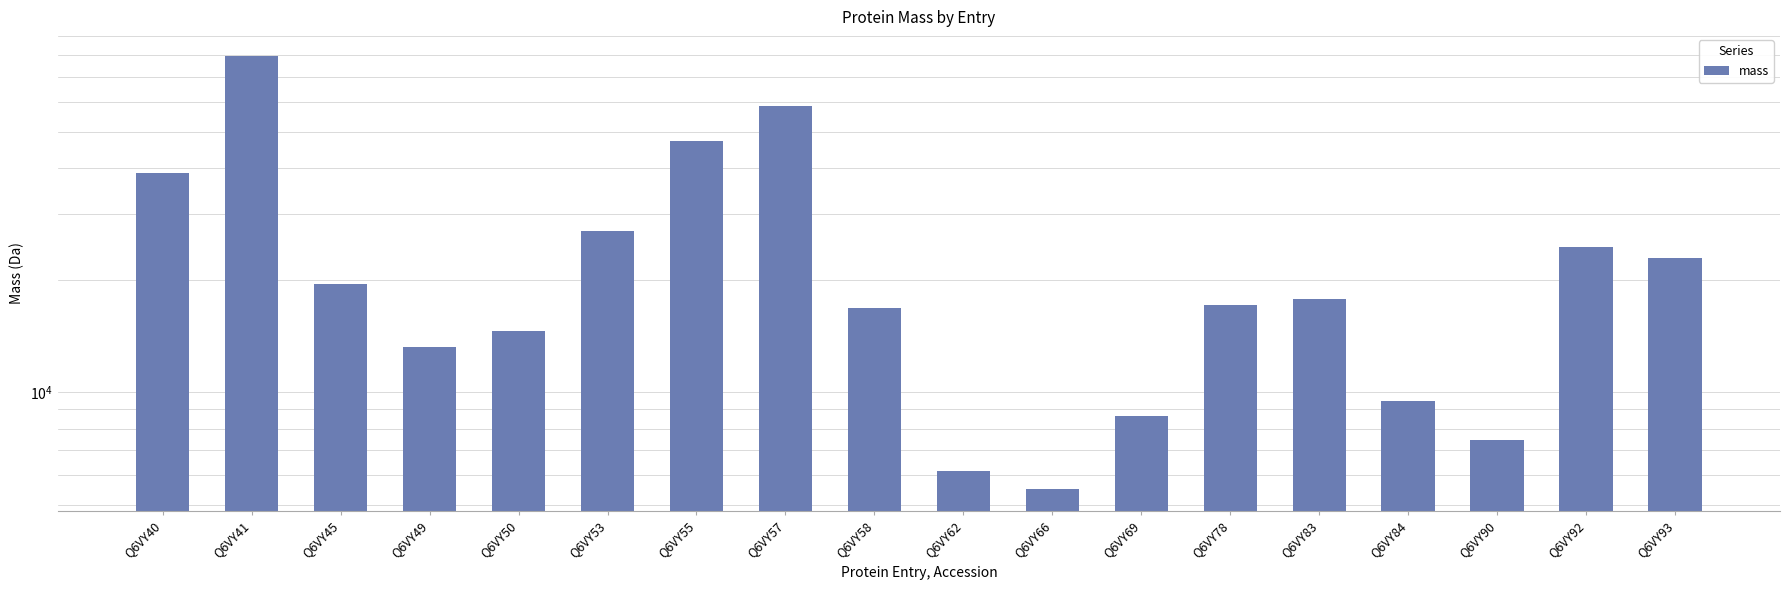

What is the sum of all values?

434988.5